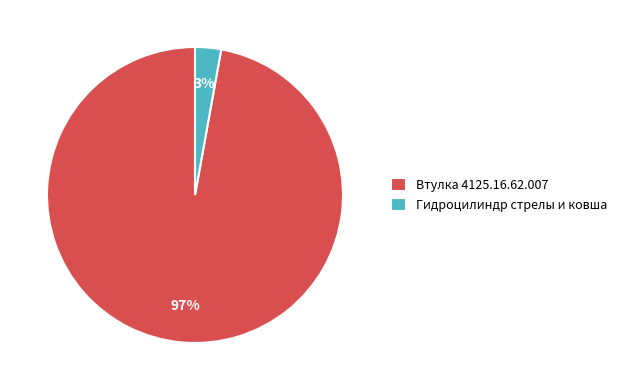

To the nearest percent, what is the difference between the largest and smallest slice percentages?

94%